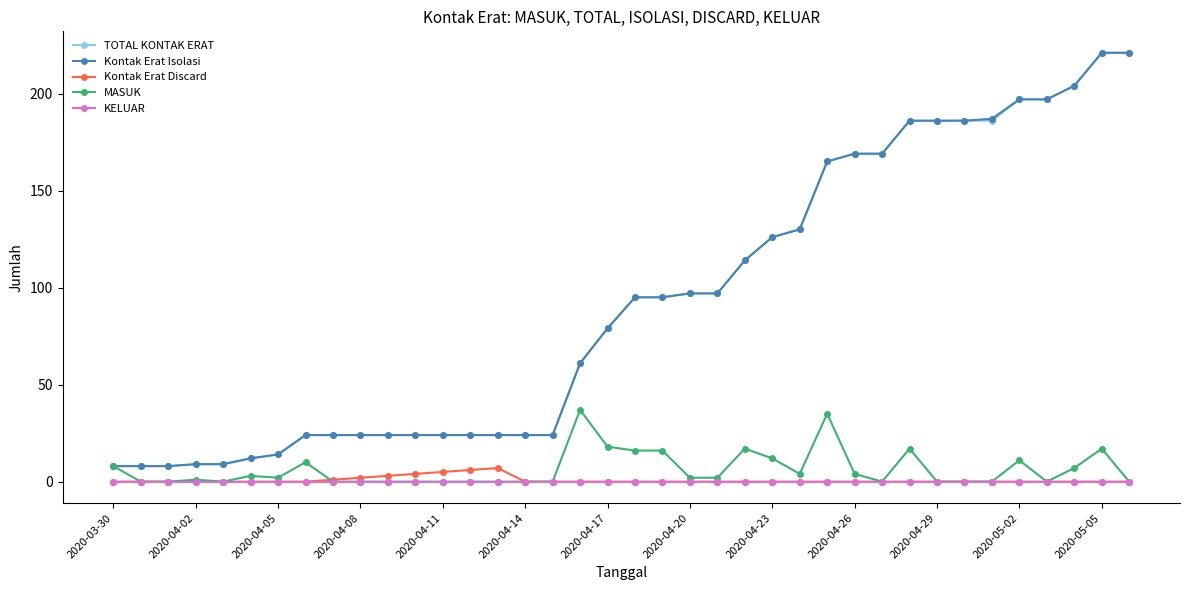

How many categories are shown in the chart?

38